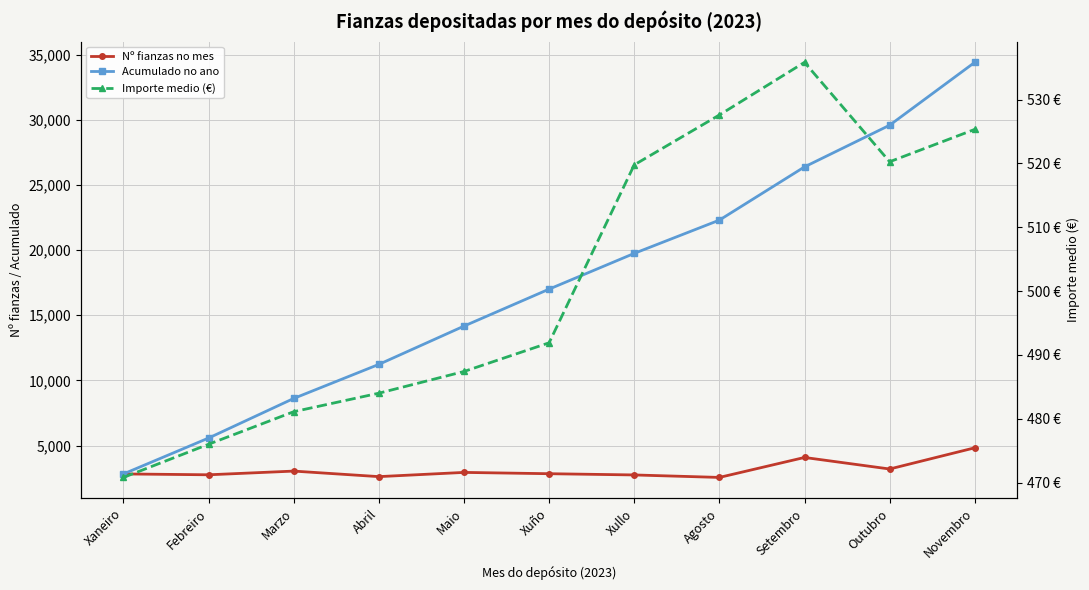

True or false: Acumulado no ano and Nº fianzas no mes cross at least once.

False